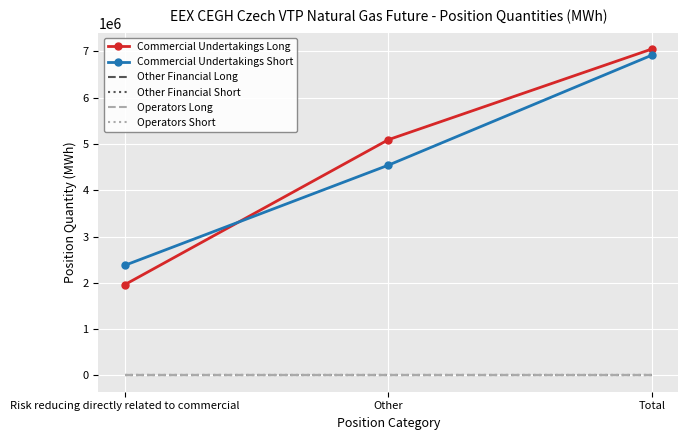

Where does the Commercial Undertakings Short series first go above 4541555?

Total